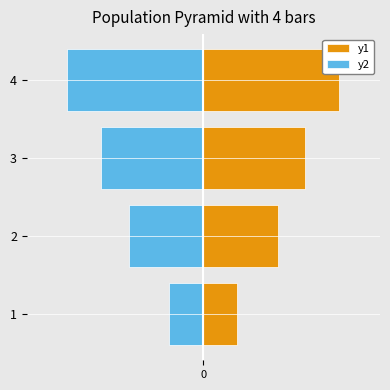

Count the y2 values in the range -15 to -5.

3